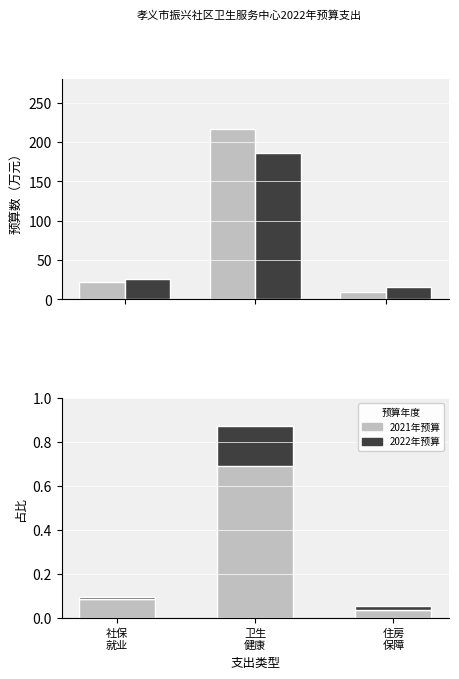

What position from the left is 住房
保障?

3